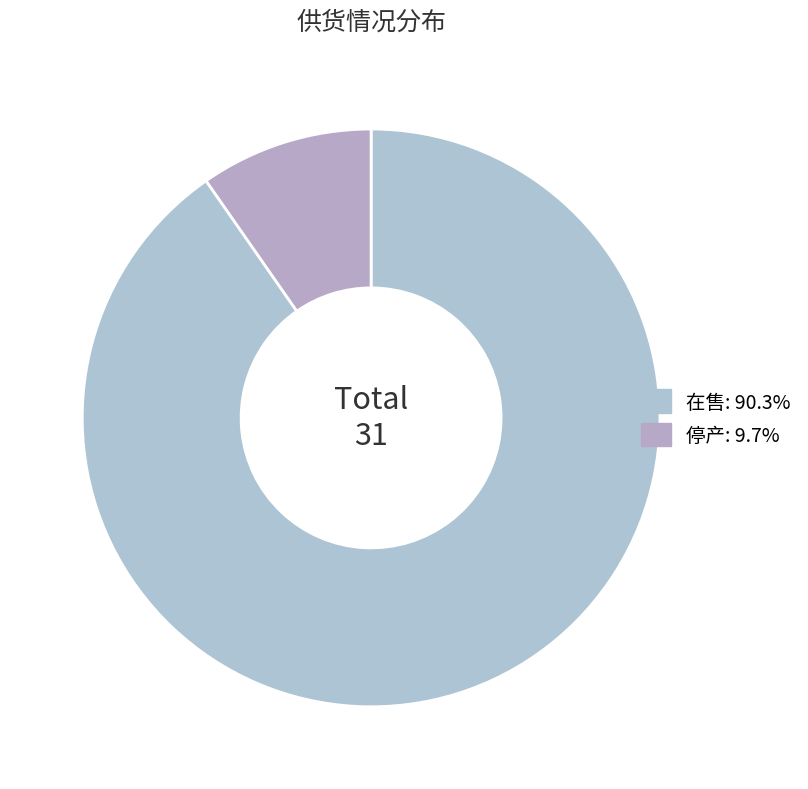

Is 停产 the majority of the pie?

No